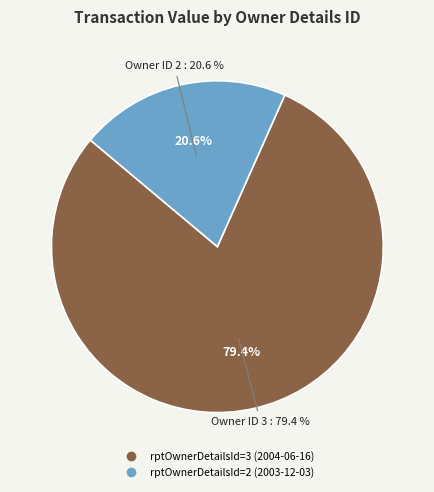

Is it true that rptOwnerDetailsId=3 (2004-06-16) is 79% of the pie?

True